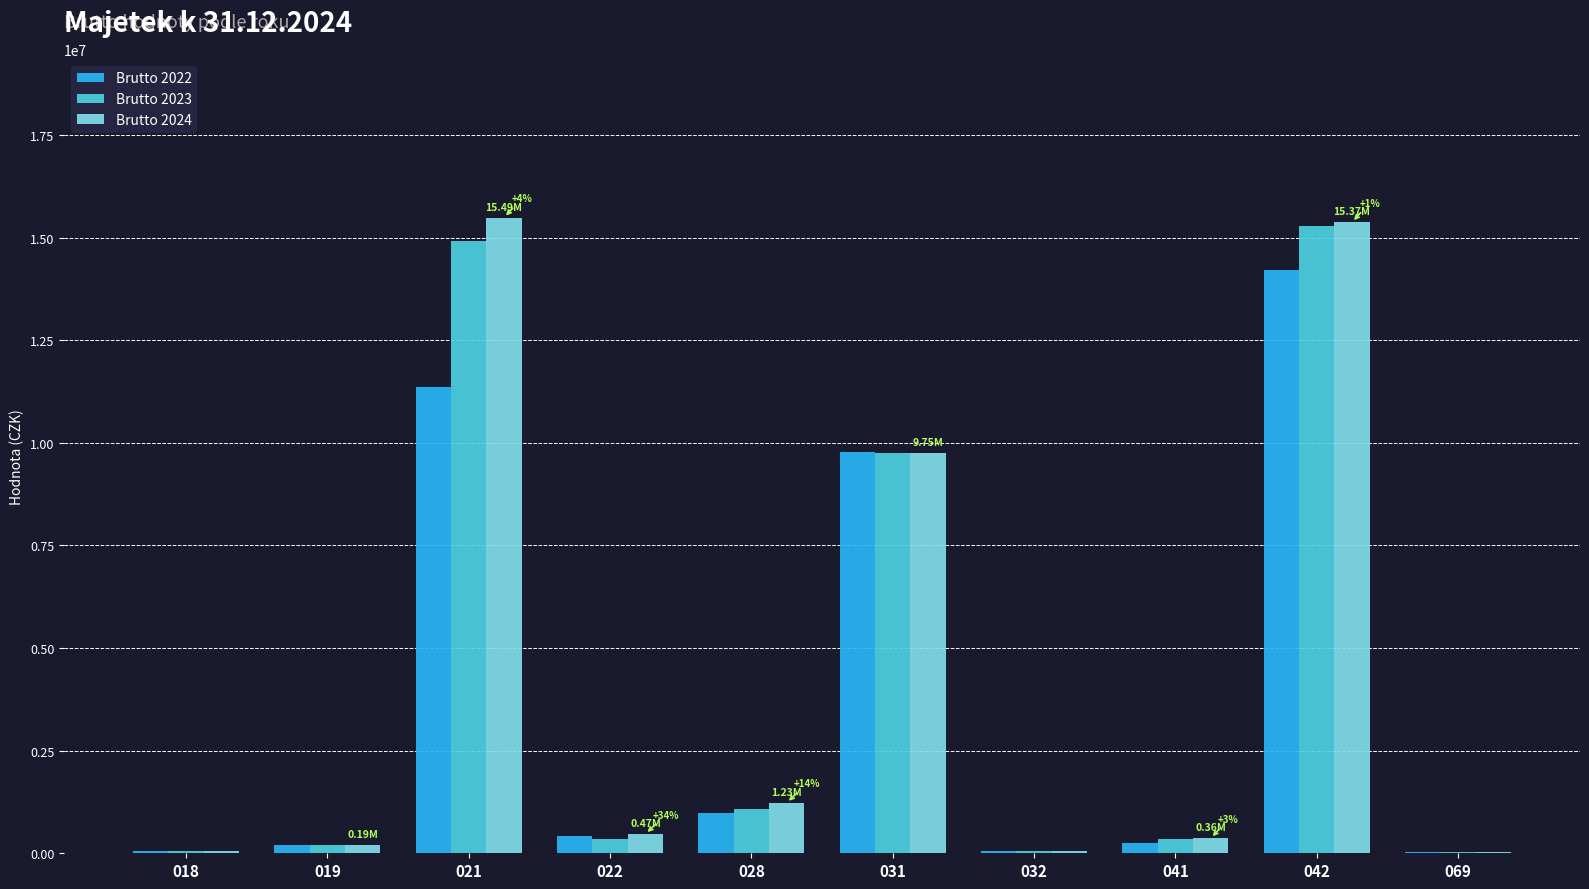

What is the sum of all Brutto 2024 values?

43011217.0